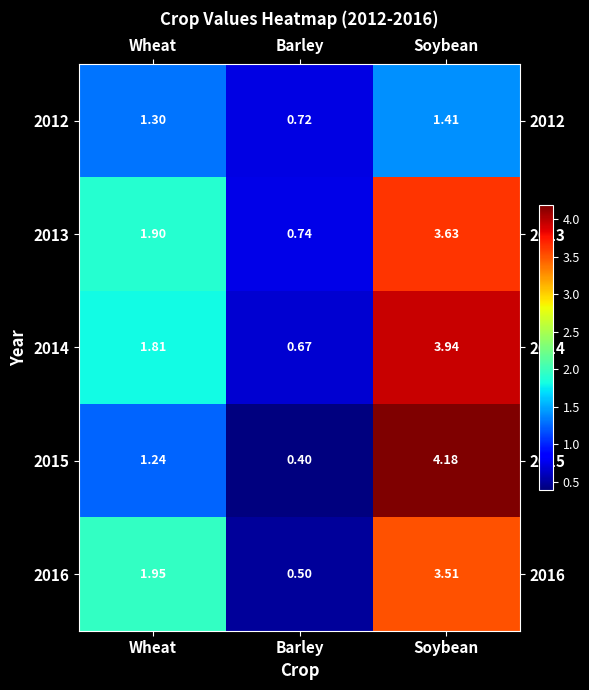

Is the value of 2016 at Barley greater than the value of 2015 at Wheat?

No